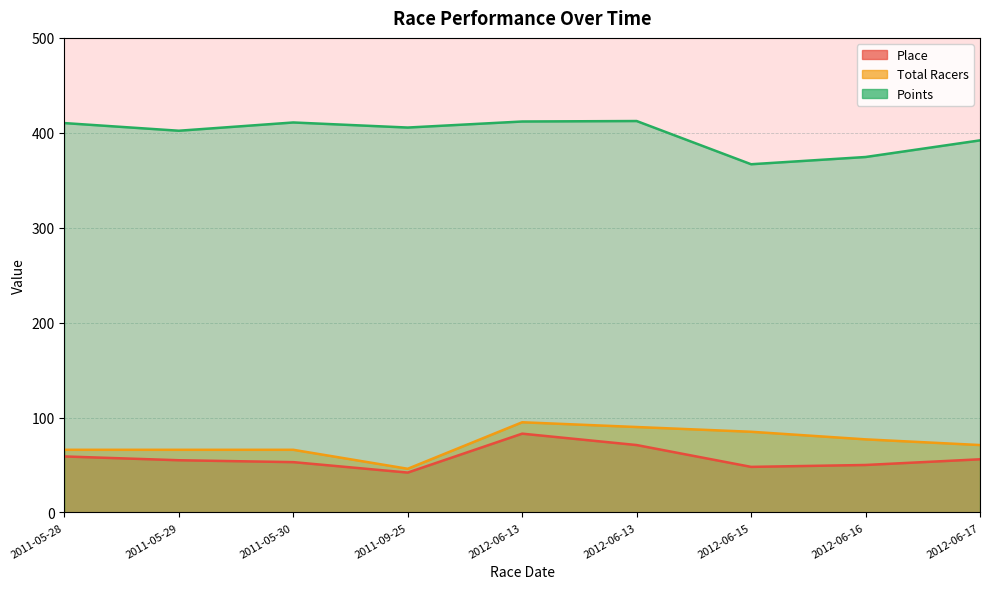

What is the approximate value of Points at 2011-05-30?

410.9